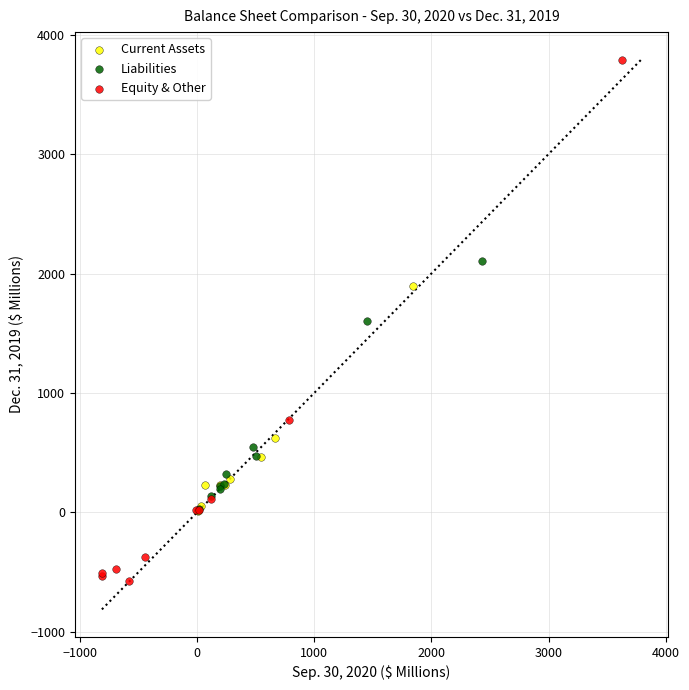

Which series has the largest Y range (max minus min)?

Equity & Other